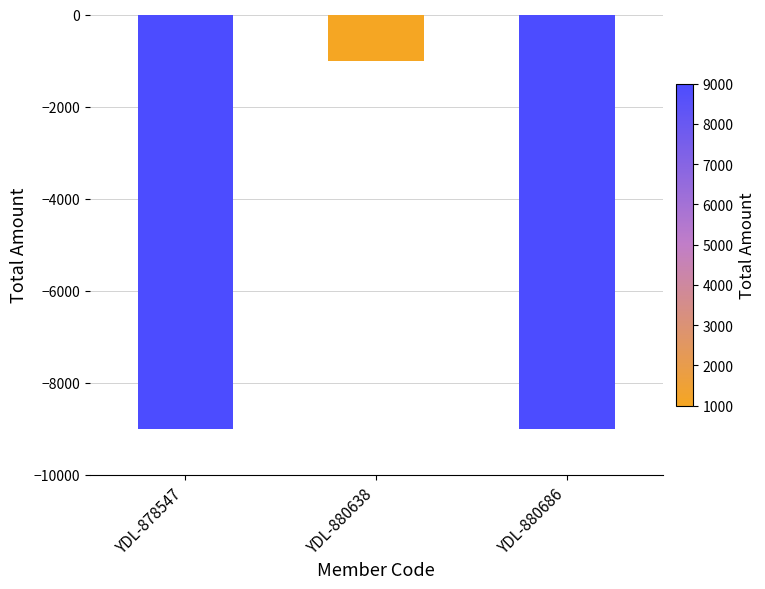

What is the approximate value at YDL-880638, to the nearest 10?

-1000